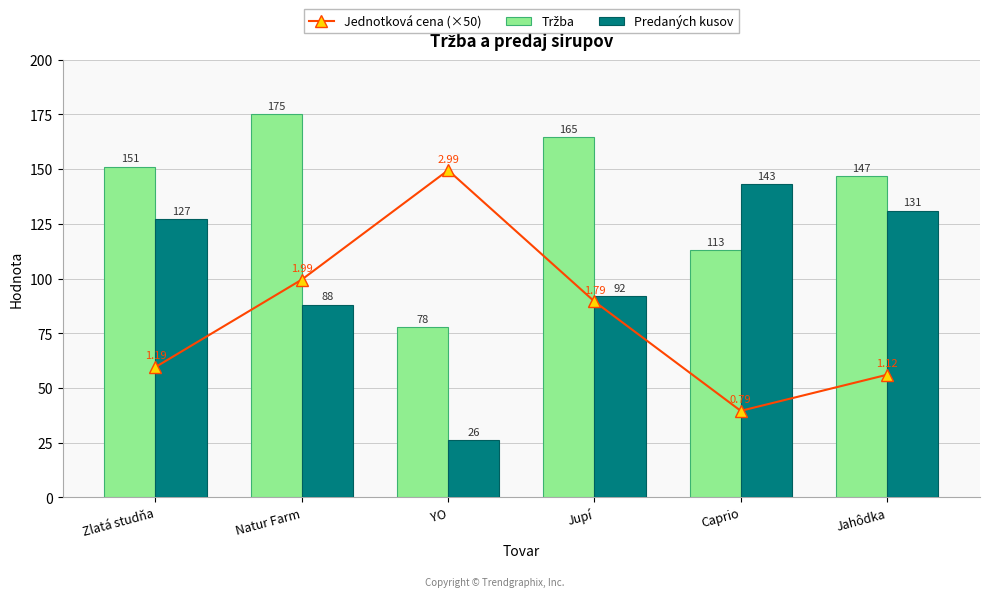

Is it true that Jednotková cena (×50) equals 86.5 at Jahôdka?

False